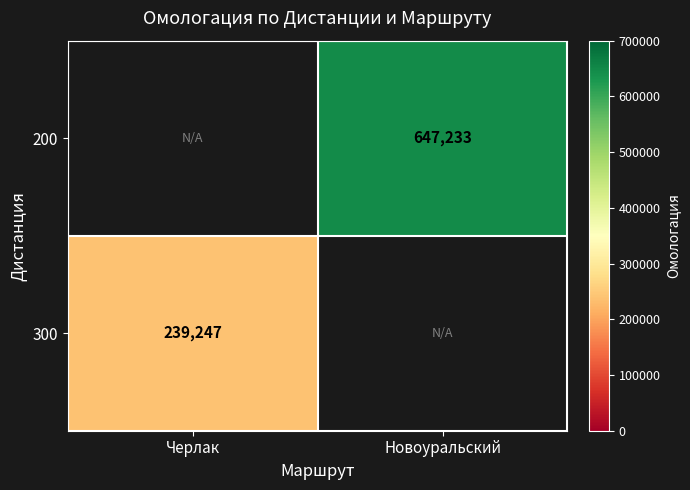

The value of 200 at Новоуральский is 180296. True or false?

False